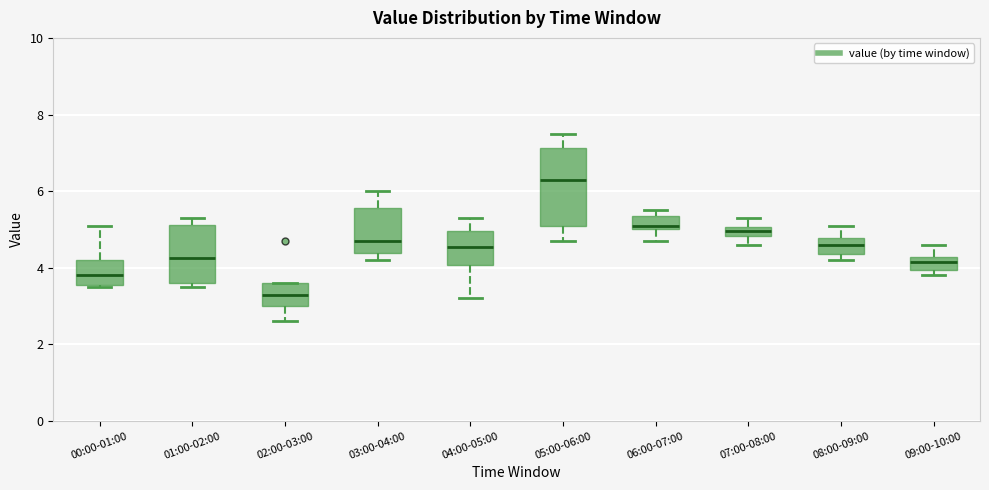

Where does the median line of the box for 08:00-09:00 sit on the y-axis? The values are not printed on the chart, so give them approximately, as read against the axis.

4.6